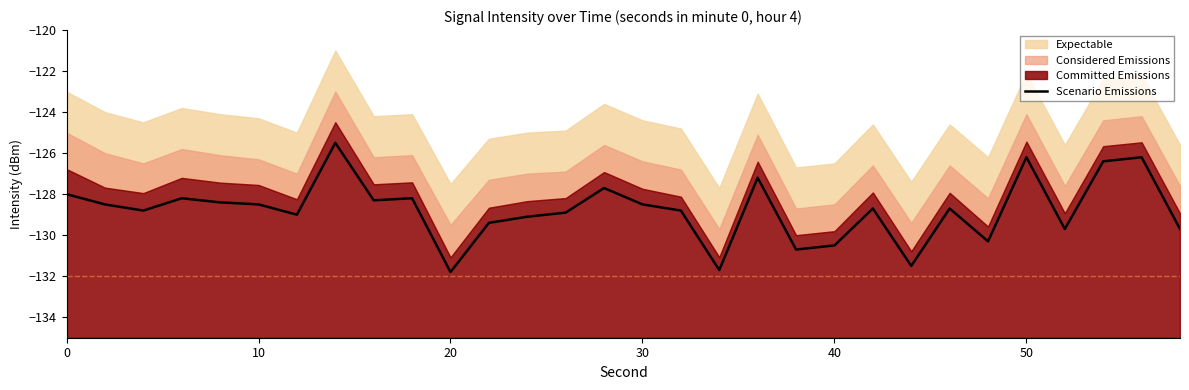

What is the maximum value for Scenario Emissions?

-125.5